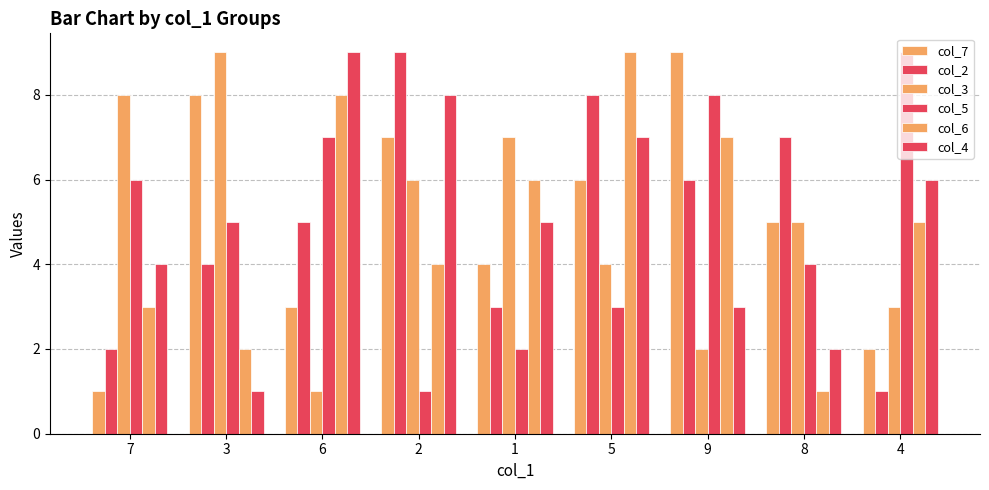

How many bars are there in each group?

6